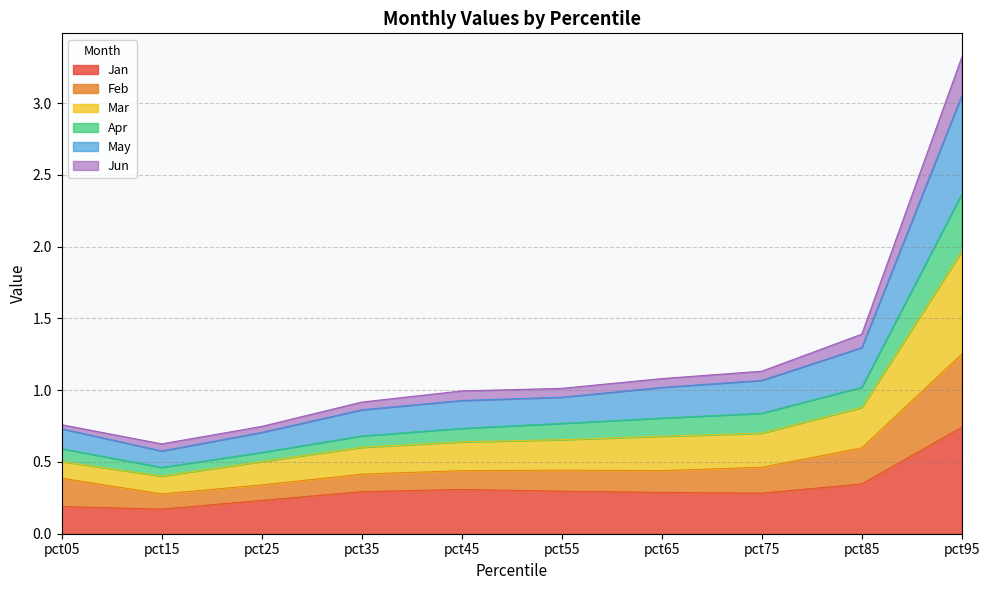

Which series has the largest range (max minus min)?

Mar